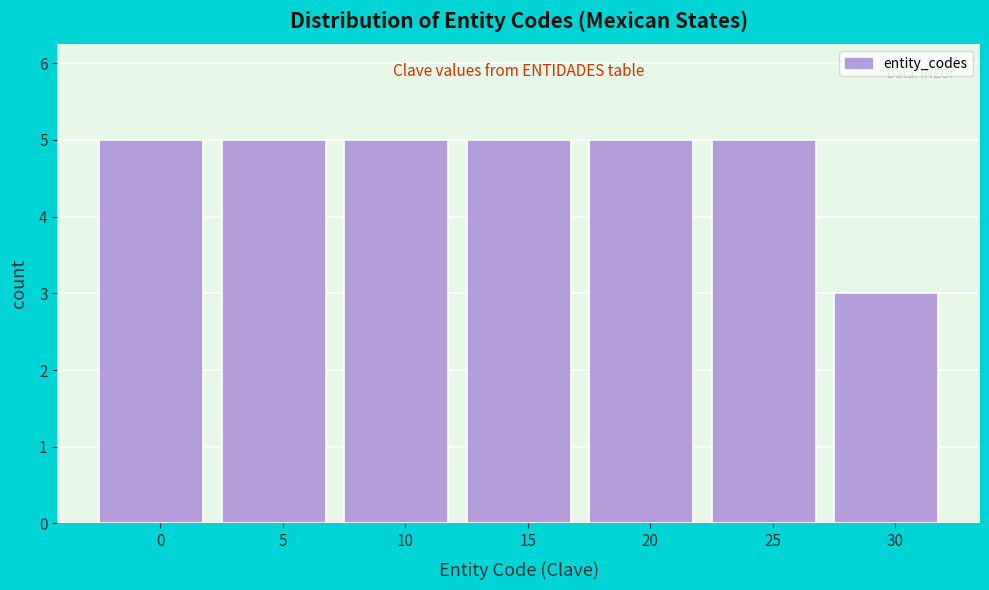

Reading left to right, extract all data points from this chart.

0=5	5=5	10=5	15=5	20=5	25=5	30=3